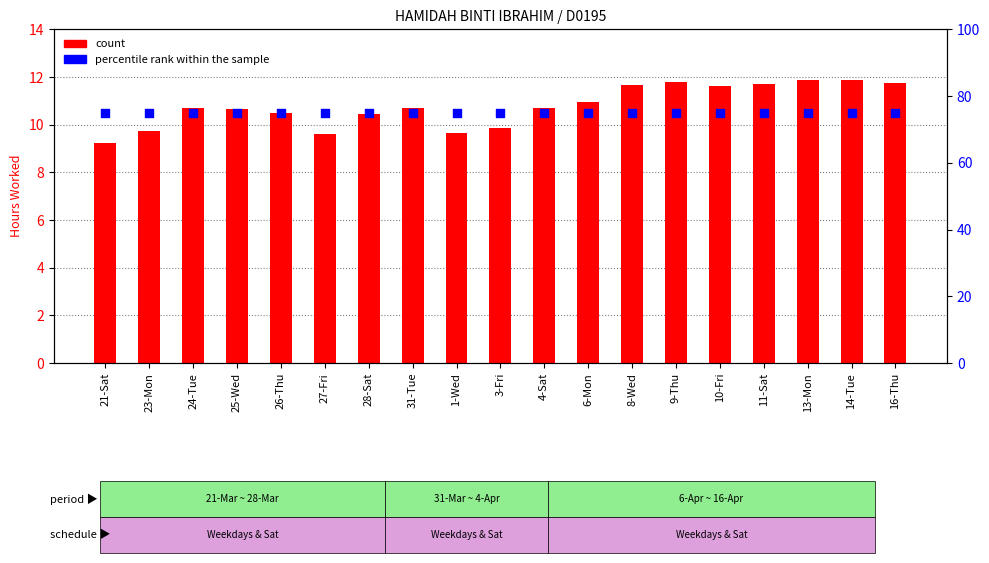

Which series has the largest Y range (max minus min)?

count